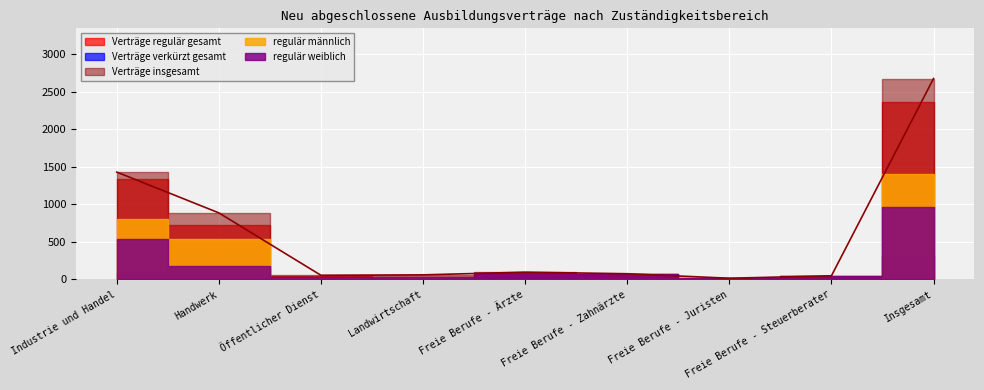

True or false: Verträge regulär gesamt has more than 1 interior local peaks.

False